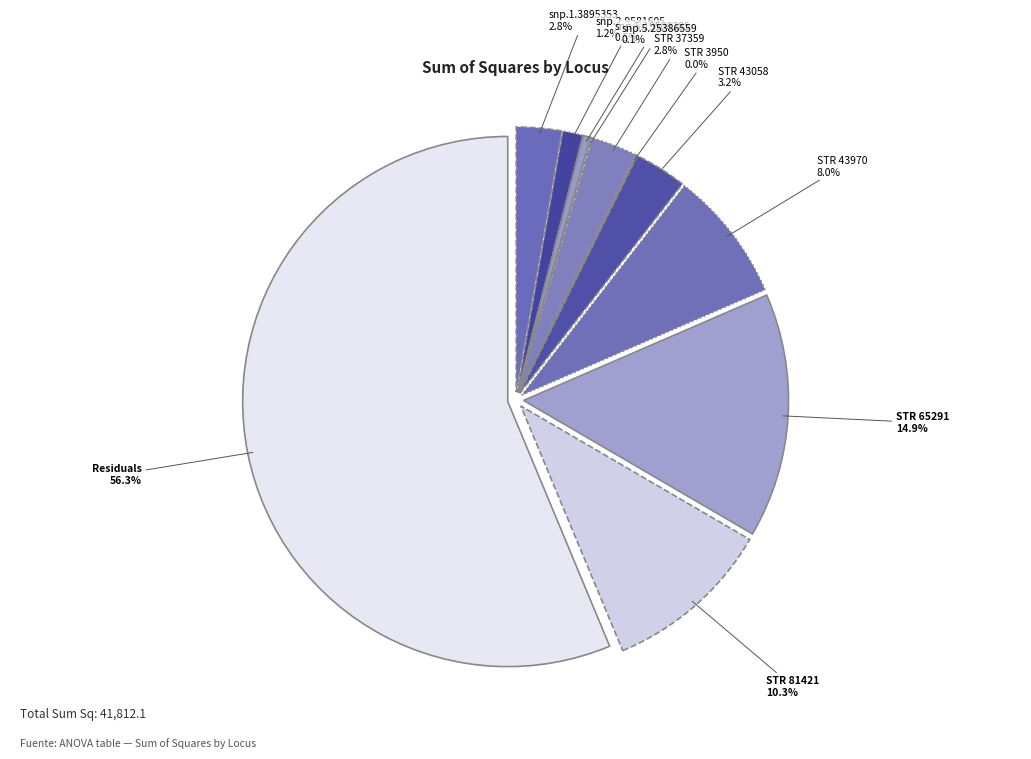

How many slices are in this pie chart?

11